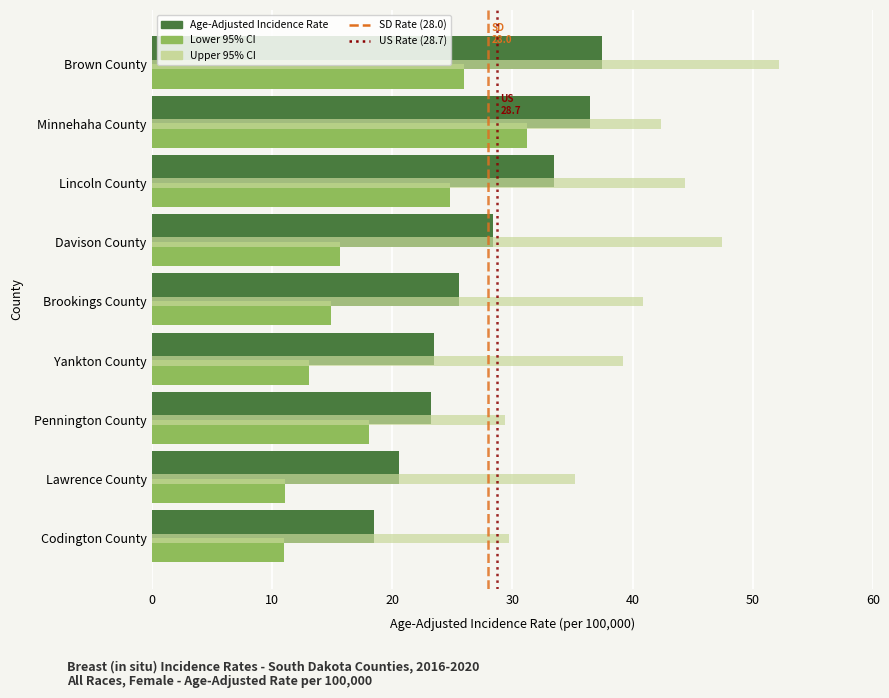

The Lower 95% CI series shows 15.6 at Lawrence County. True or false?

False